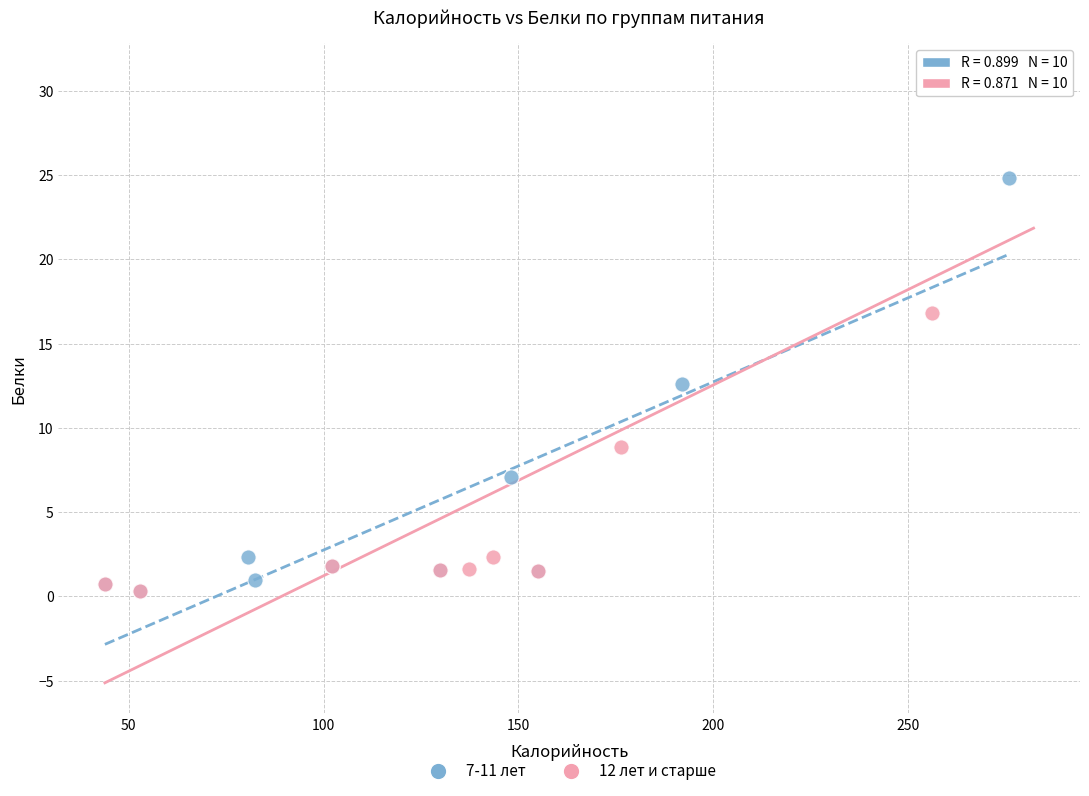

Which series reaches the maximum Y coordinate?

12 лет и старше